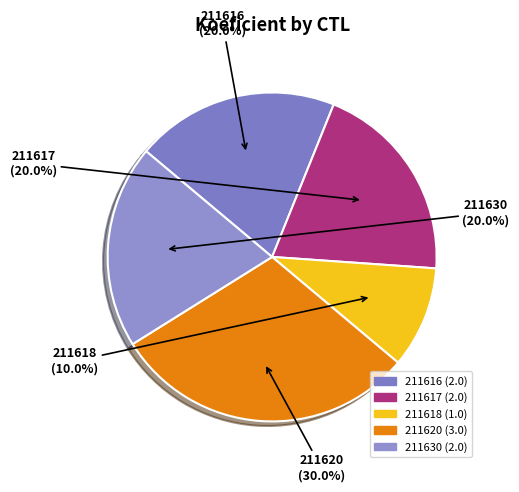

Count the number of slices in the pie.

5